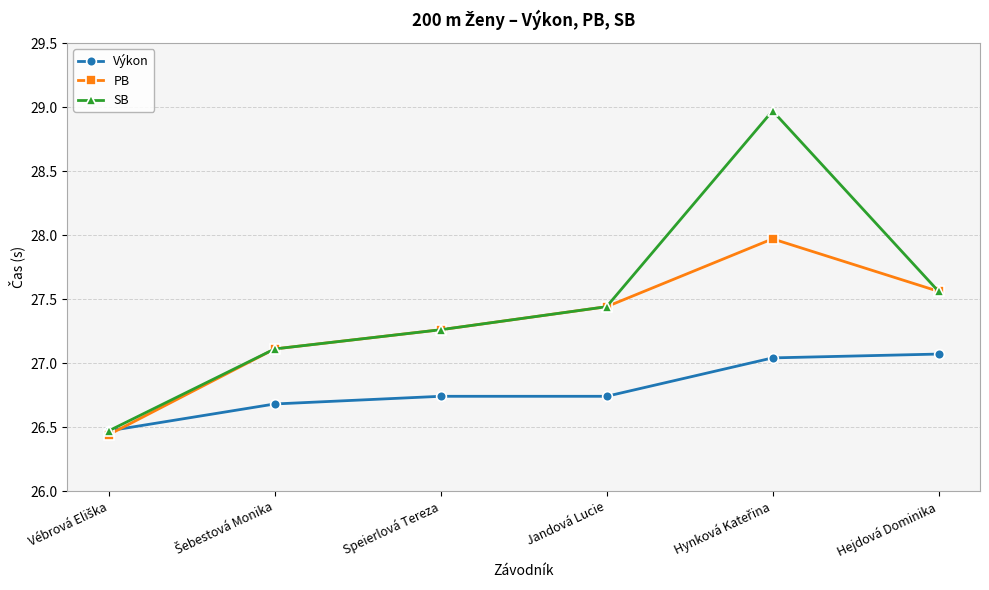

Is the value of Výkon at Hejdová Dominika greater than the value of PB at Jandová Lucie?

No